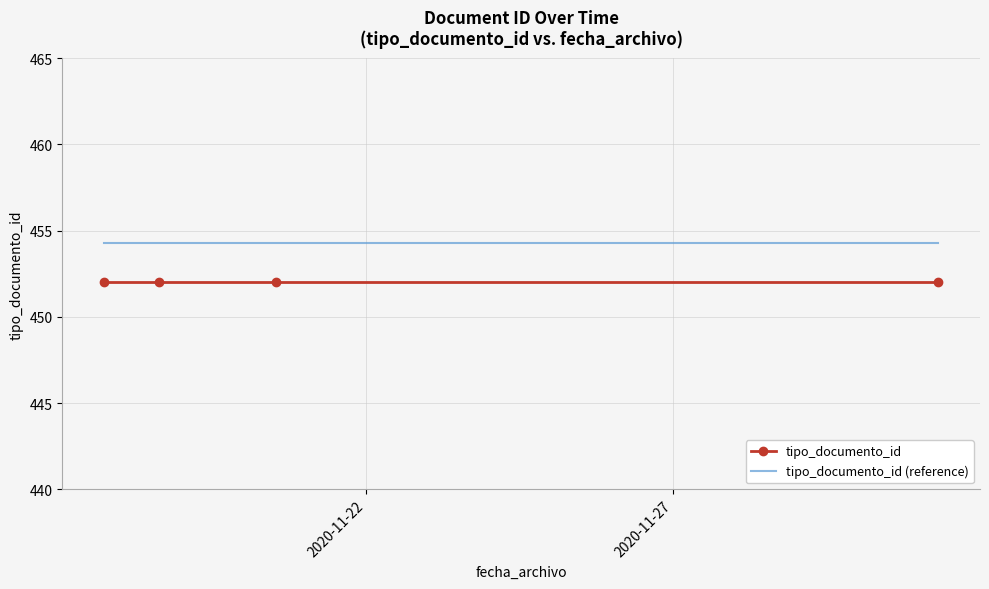

True or false: tipo_documento_id (reference) and tipo_documento_id cross at least once.

False